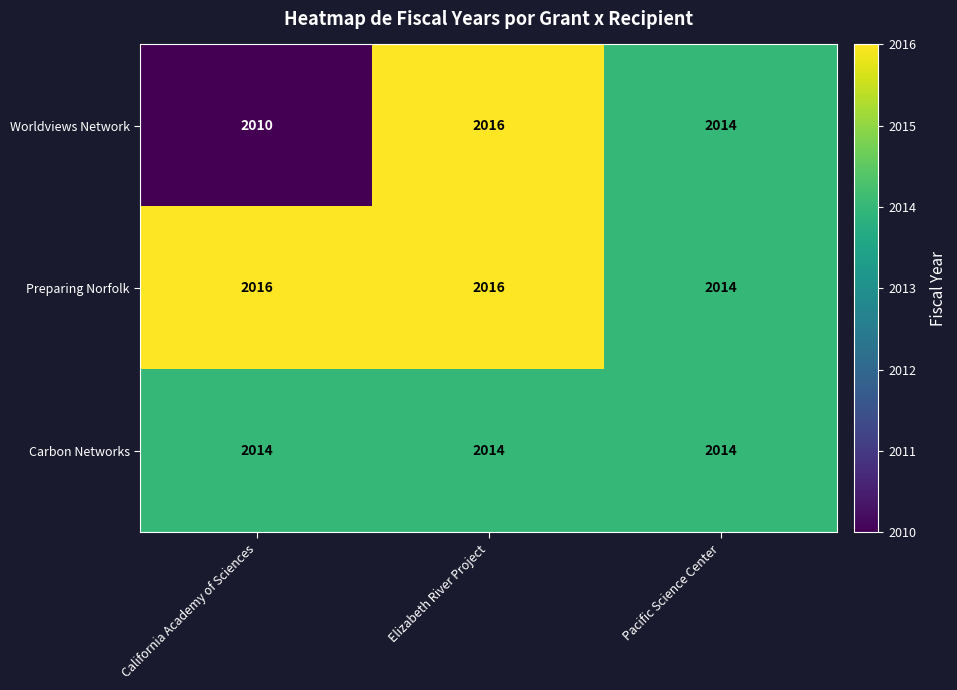

What is the sum of the Worldviews Network values at Pacific Science Center and Elizabeth River Project?

4030